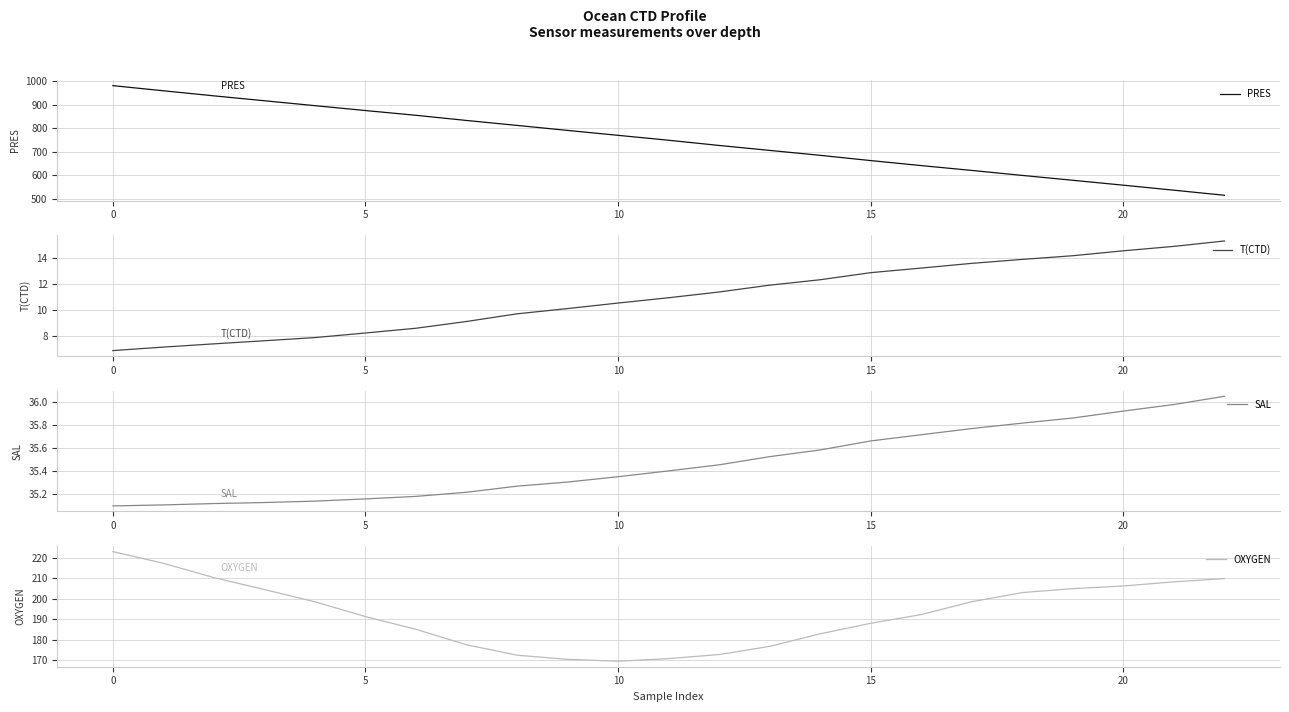

True or false: OXYGEN and PRES intersect in this chart.

False